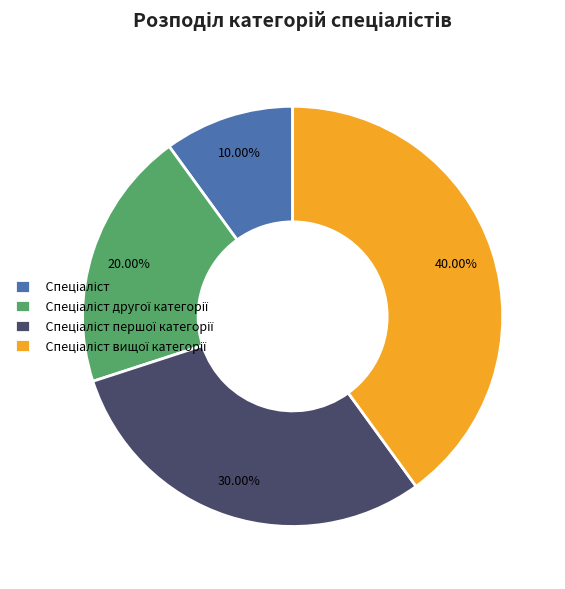

Does any single category account for the majority?

No